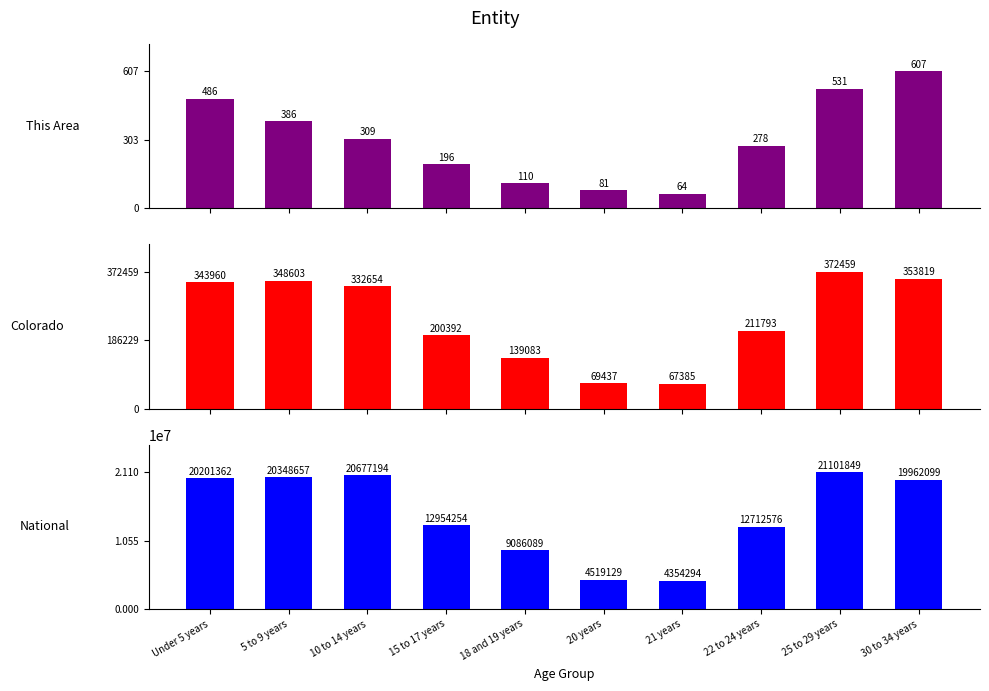

Which label corresponds to the largest value in the chart?

25 to 29 years